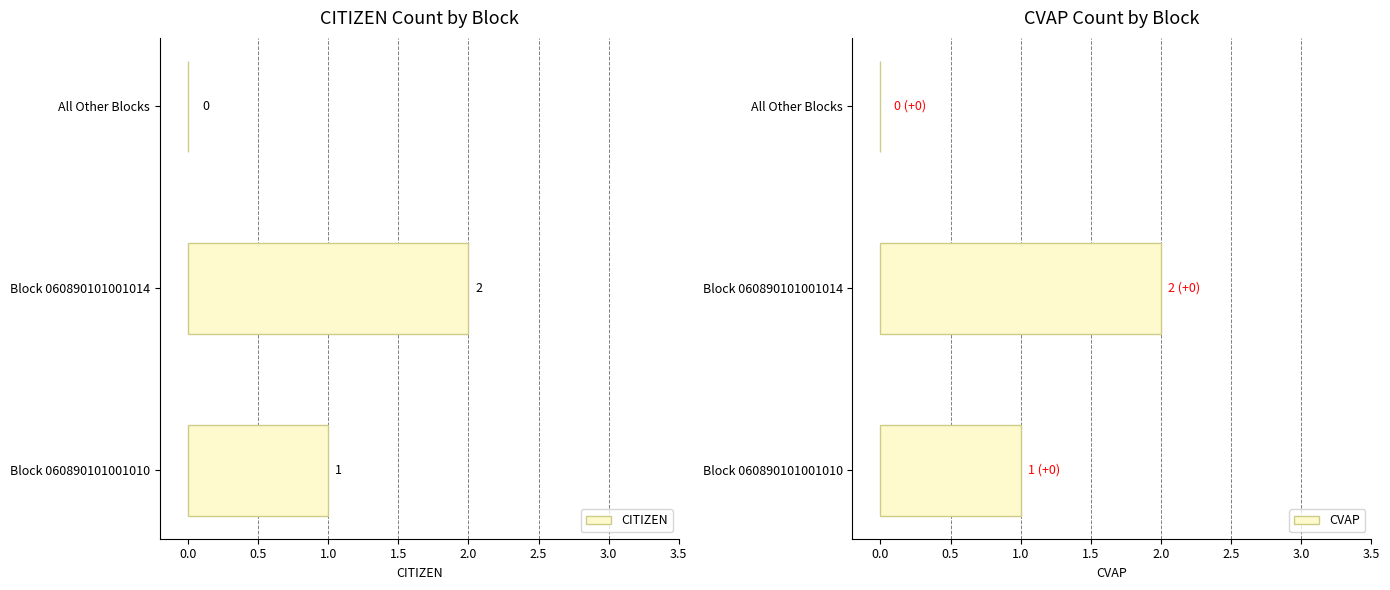

How many CITIZEN values are between 0 and 2?

3